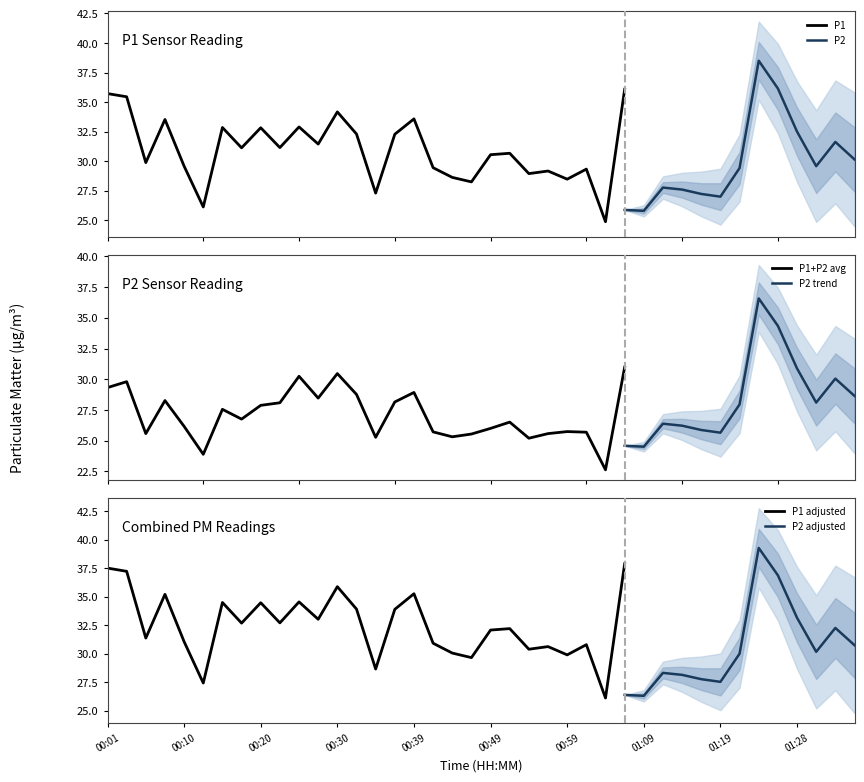

What is the value of the P2 point at the 40th from the left?

30.1